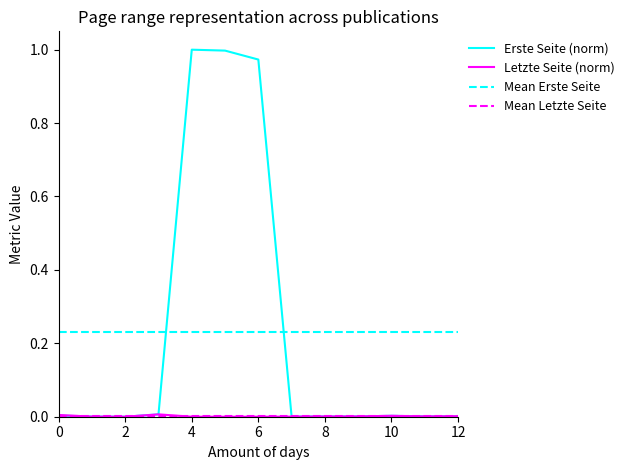

Is it true that Erste Seite (norm) equals 1.0 at 4?

True